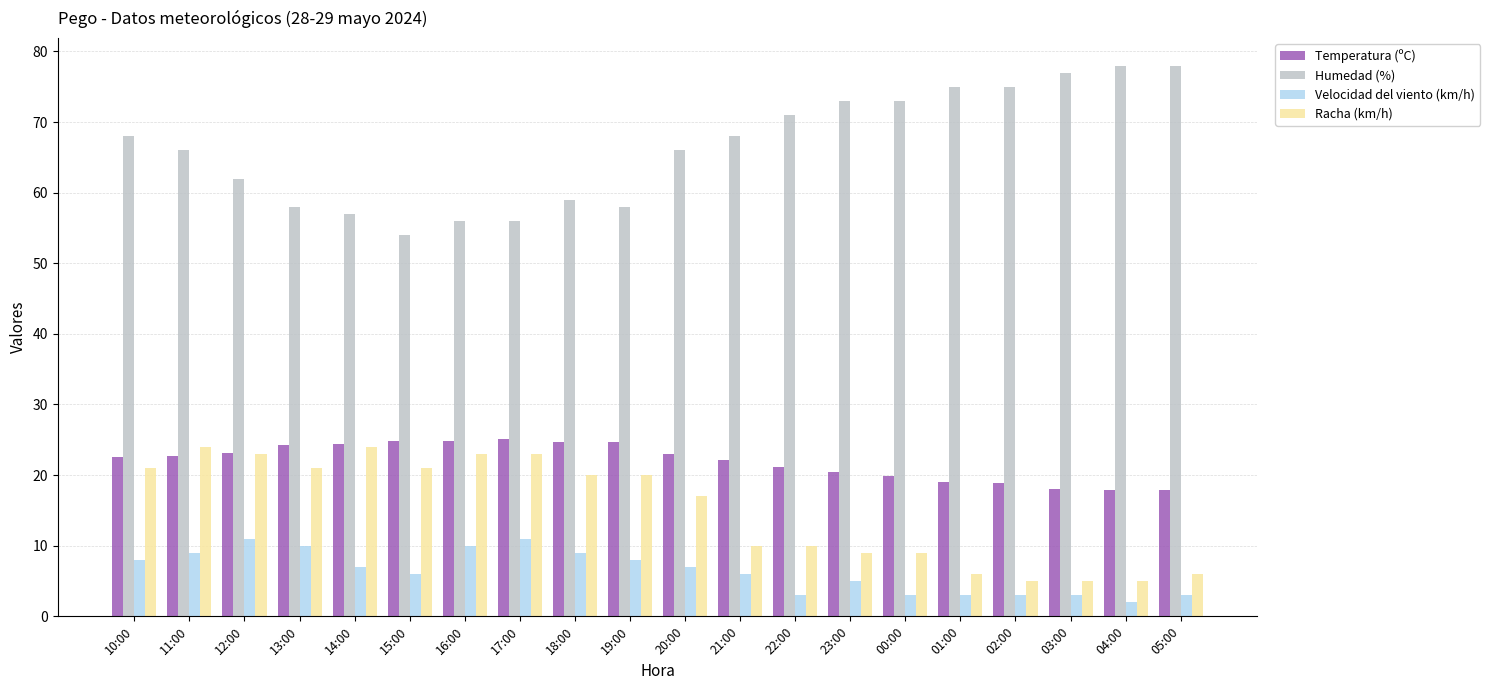

Is it true that Temperatura (ºC) equals 8.4 at 19:00?

False